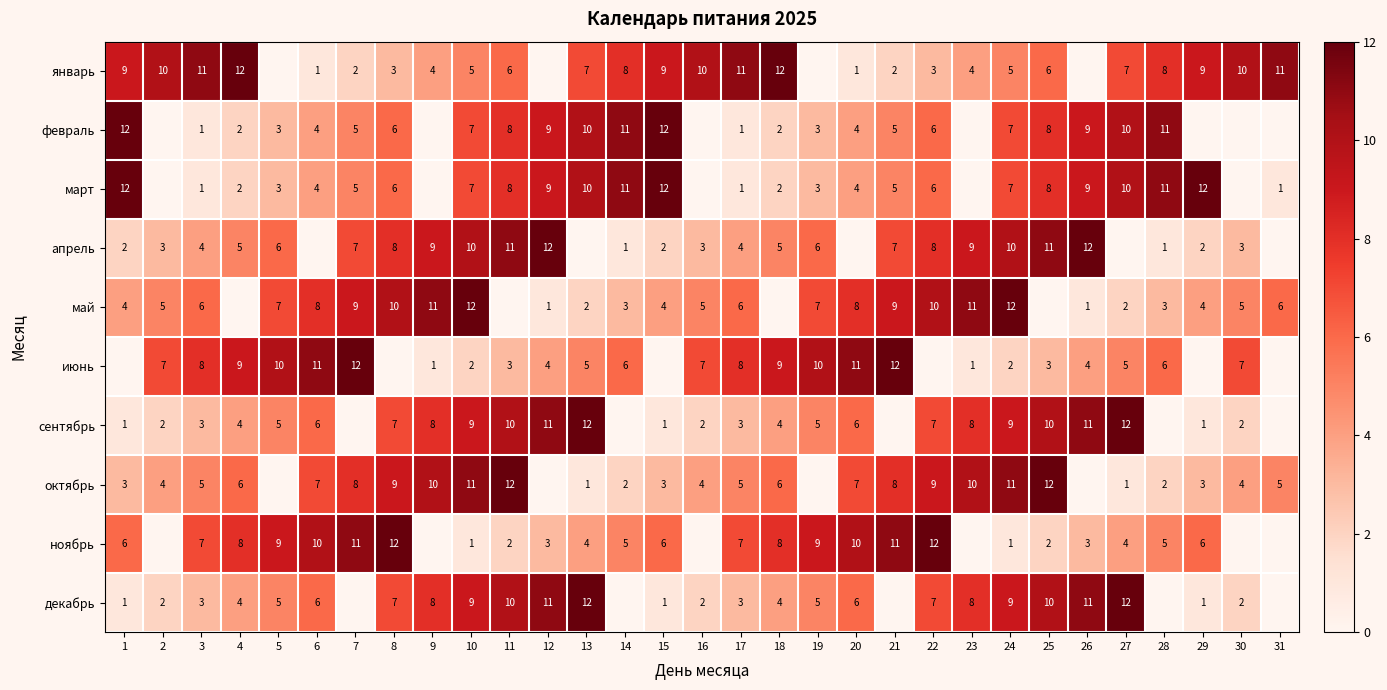

Is the value of июнь at 20 greater than the value of январь at 13?

Yes